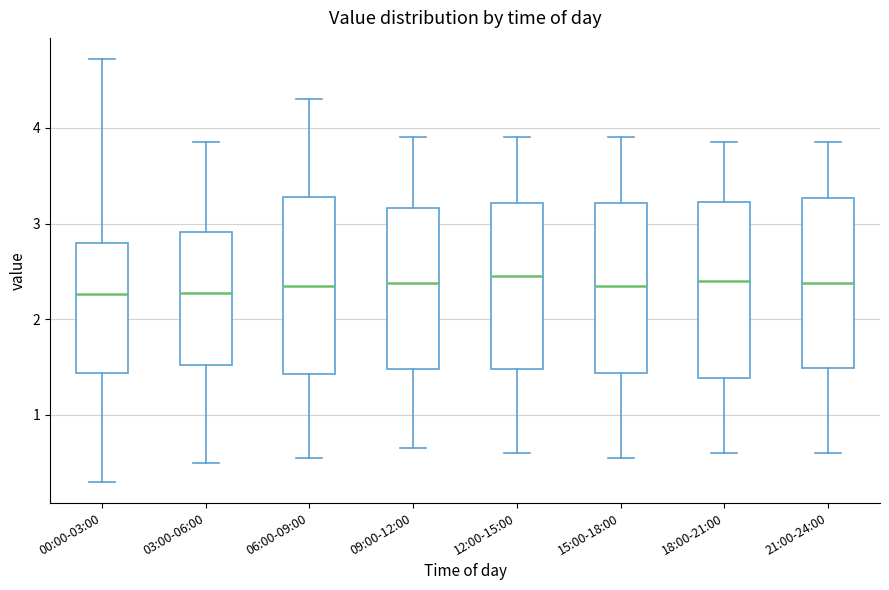

Where does the lower whisker of the box for 09:00-12:00 end on the y-axis? The values are not printed on the chart, so give them approximately, as read against the axis.

0.7